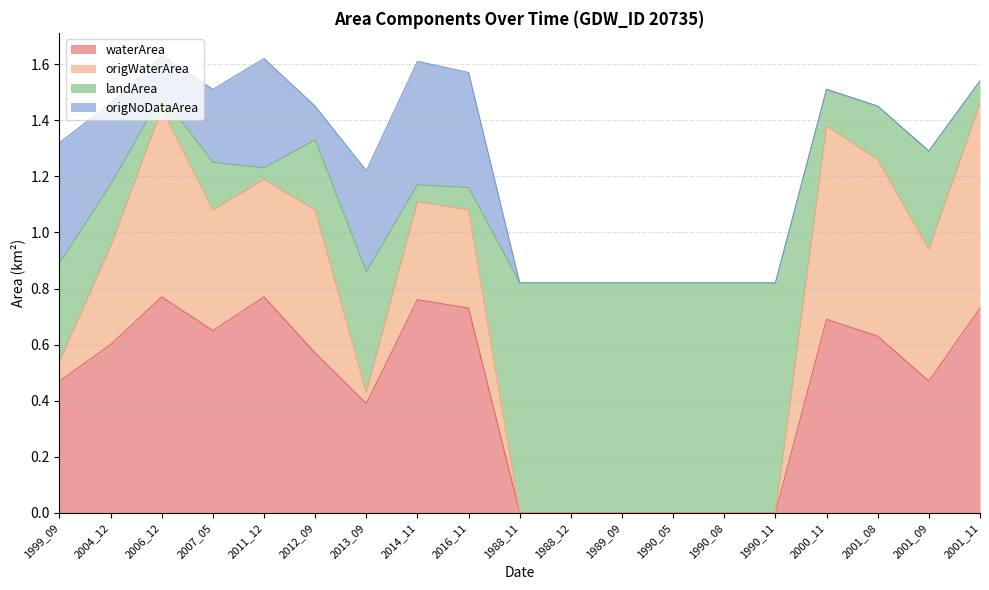

True or false: waterArea has a value of 0.4 at 2016_11.

False